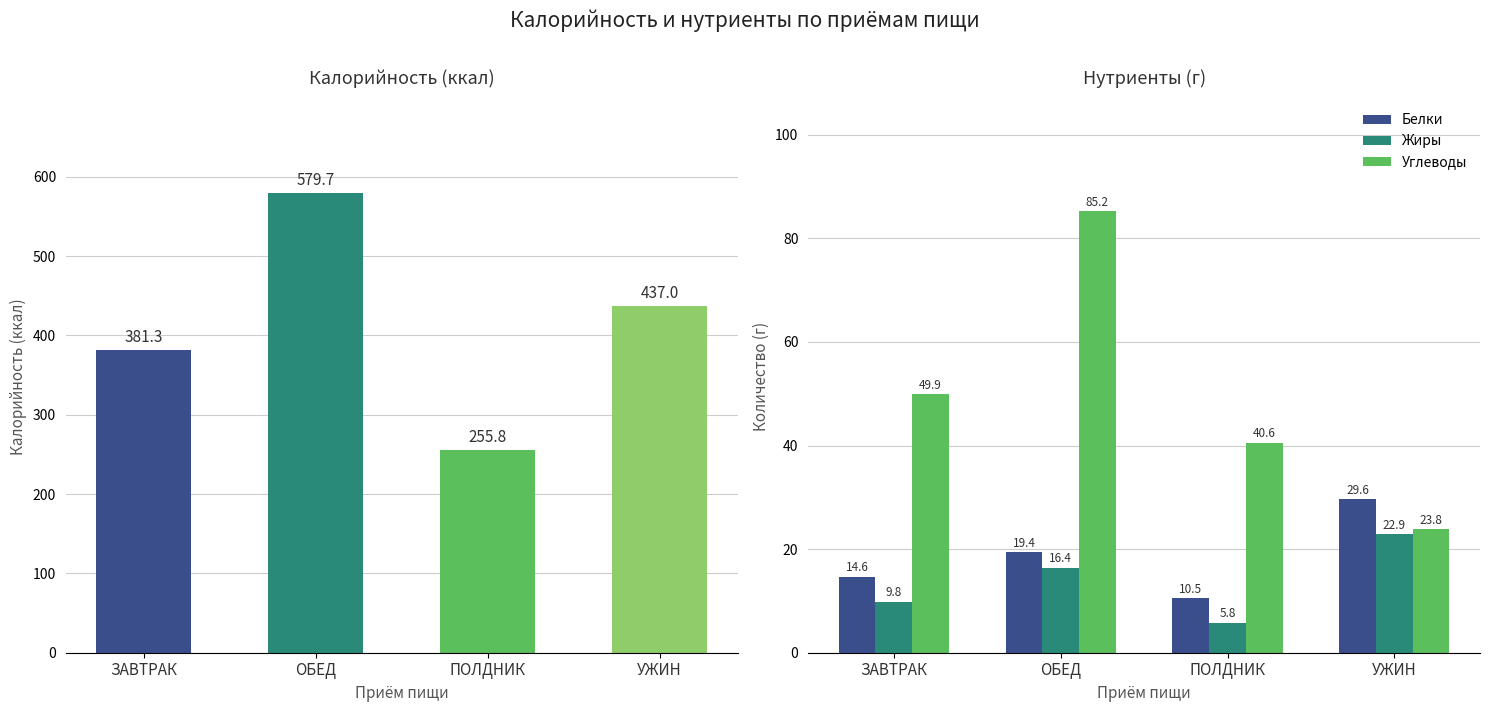

What is the maximum value for Жиры?

22.9